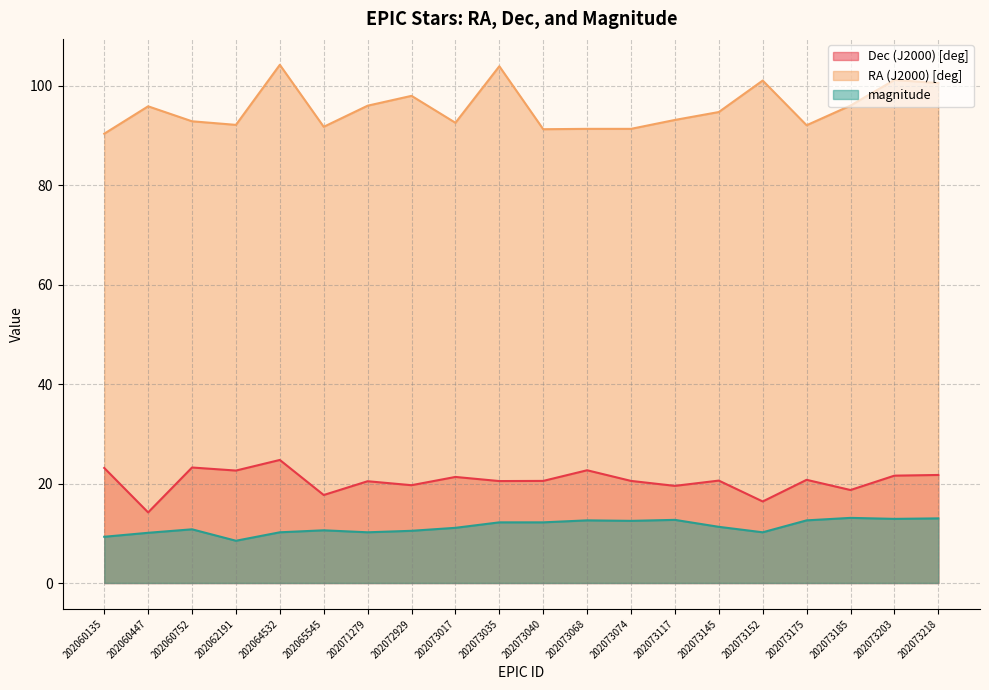

Which has a higher value, 202073117 or 202073035?

202073035